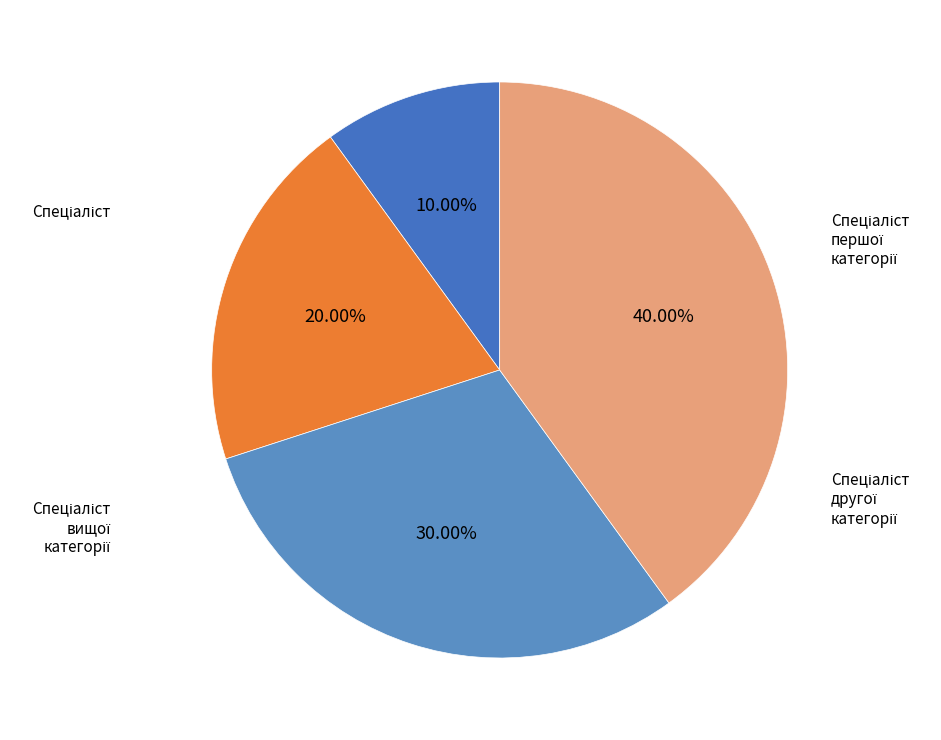

To the nearest percent, what is the difference between the Спеціаліст першої категорії and Спеціаліст slice percentages?

20%